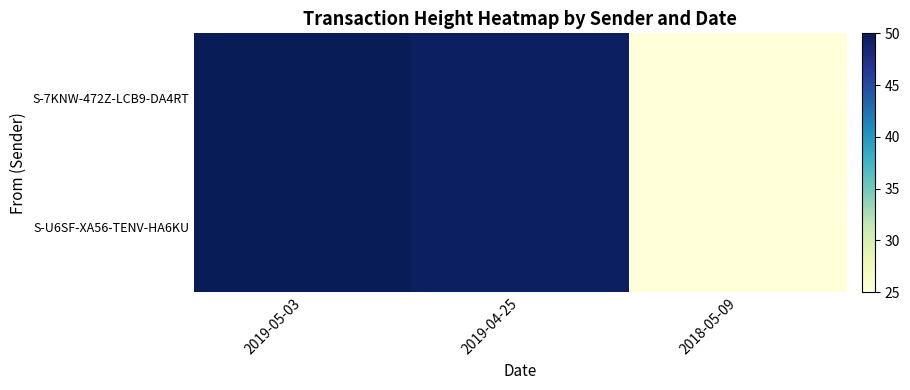

Which series has the largest total across all categories?

S-7KNW-472Z-LCB9-DA4RT